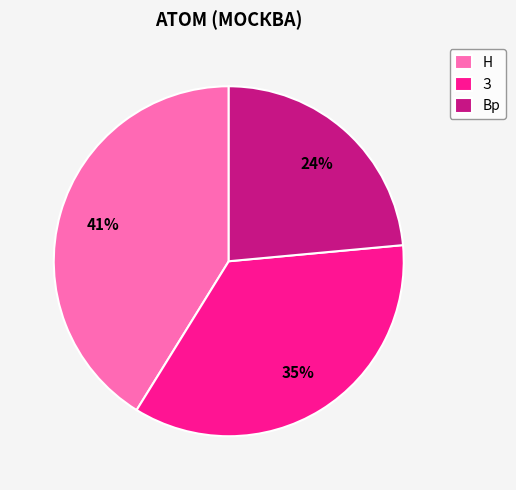

Does any single category account for the majority?

No